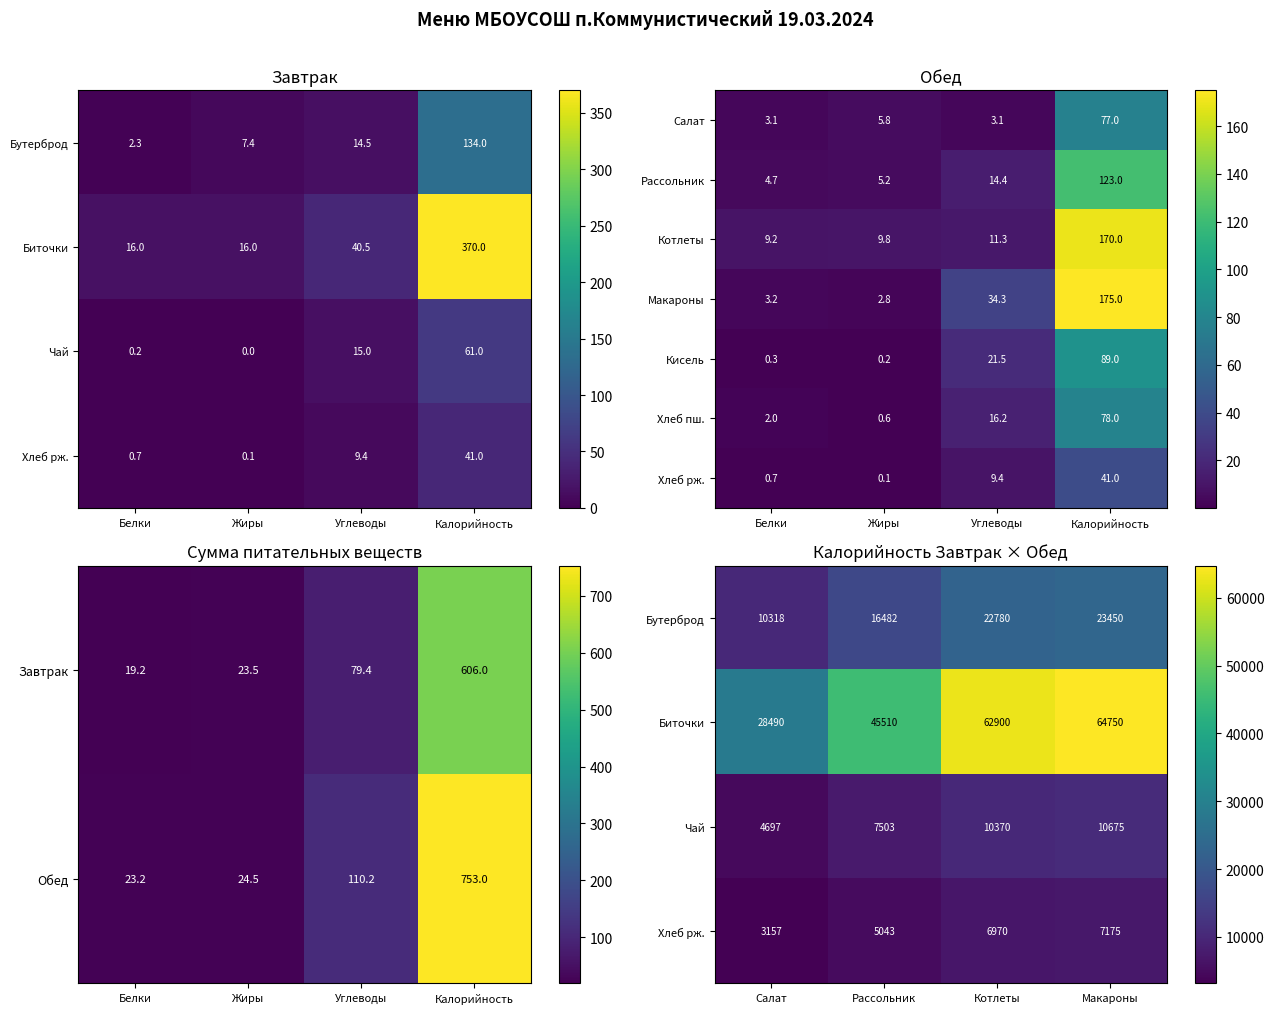

What value does the Хлеб пш. series have at Углеводы?

16.2